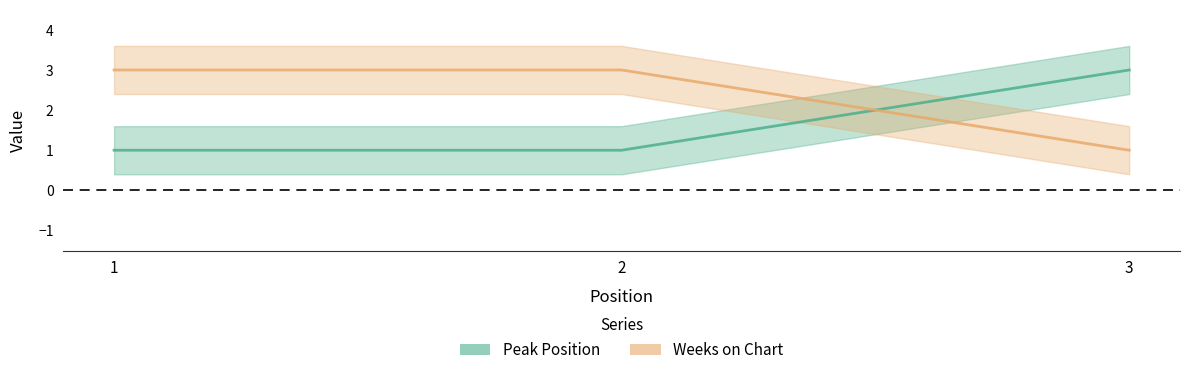

What is the sum of all Peak Position values?

5